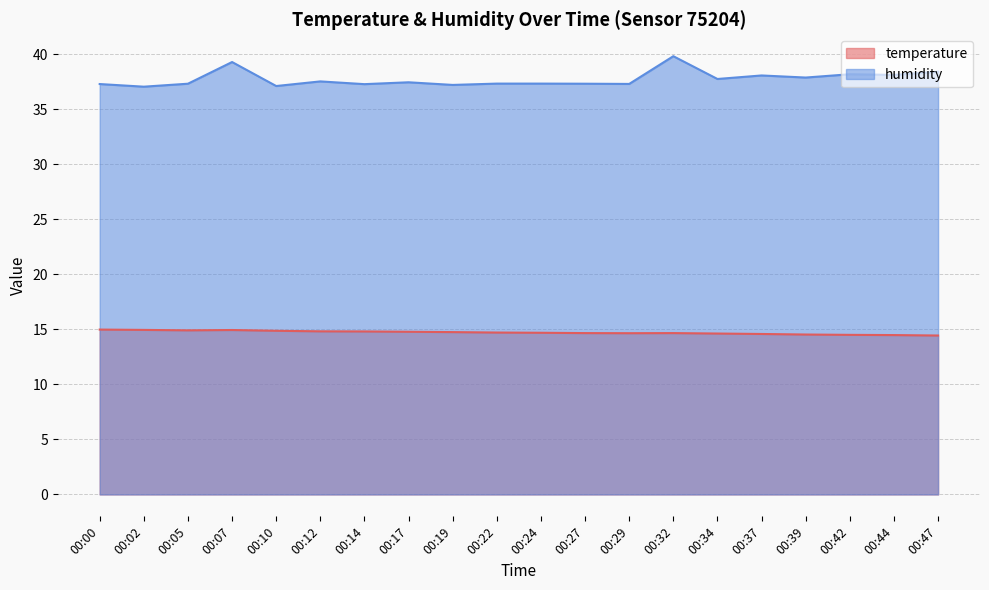

Is the value of humidity at 00:14 greater than the value of temperature at 00:19?

Yes